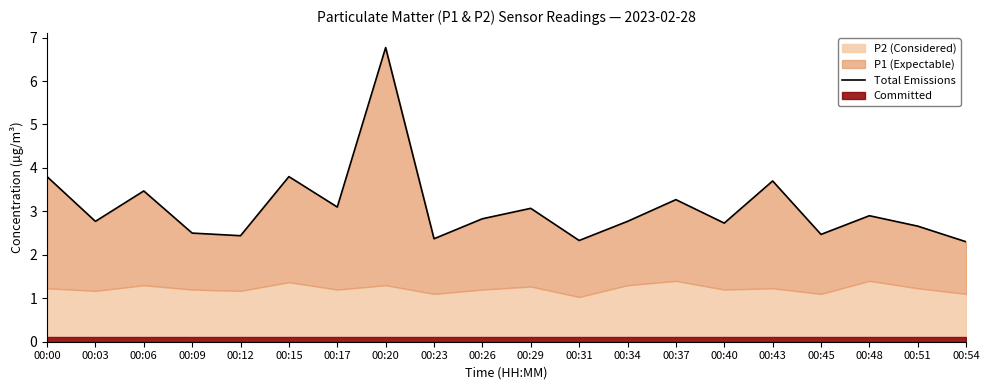

Does the chart have visible grid lines?

No